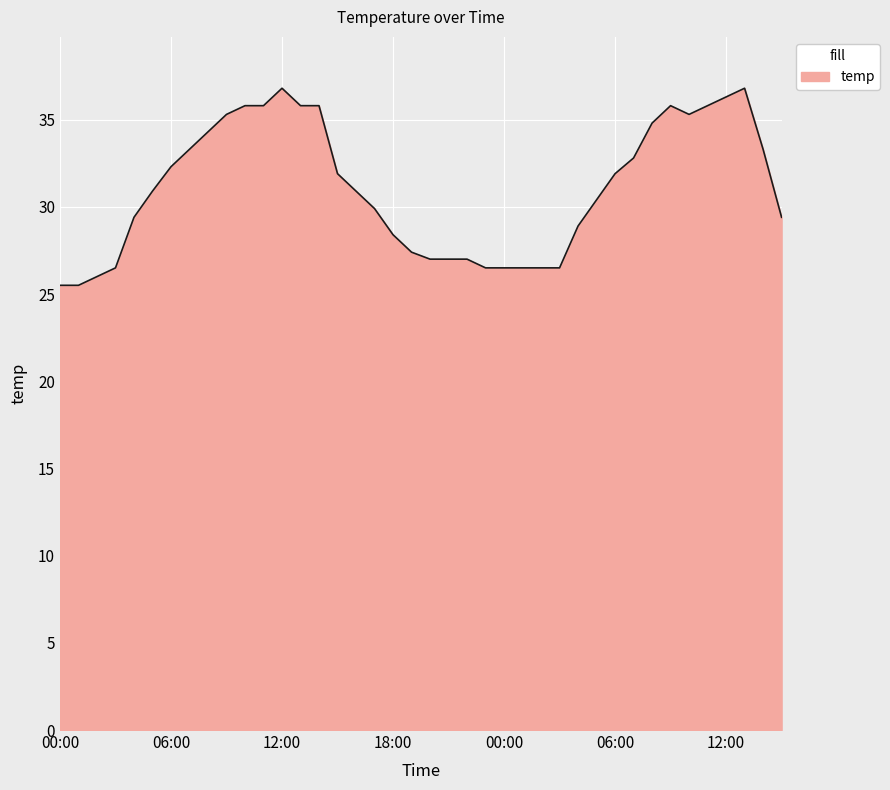

What is the greatest value displayed?

36.8